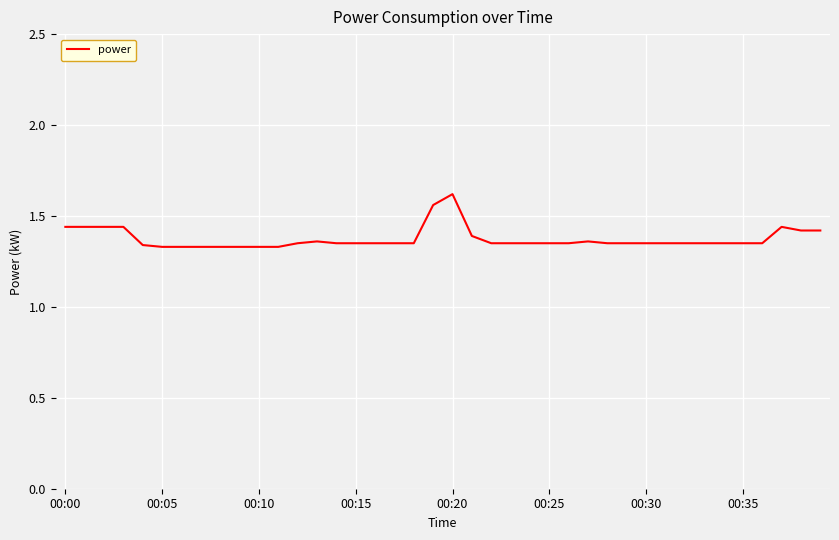

How many values are between 1 and 2?

40